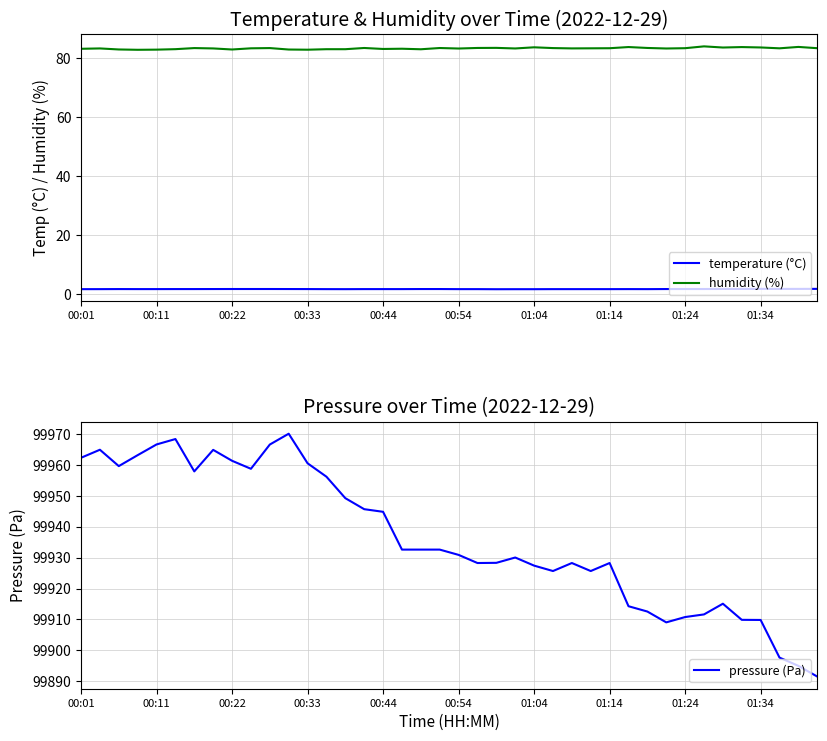

What is the highest value of the humidity (%) series?

83.9